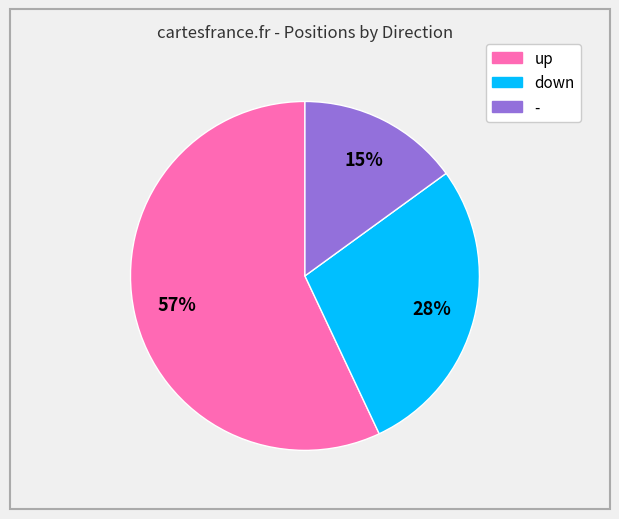

Count the number of slices in the pie.

3